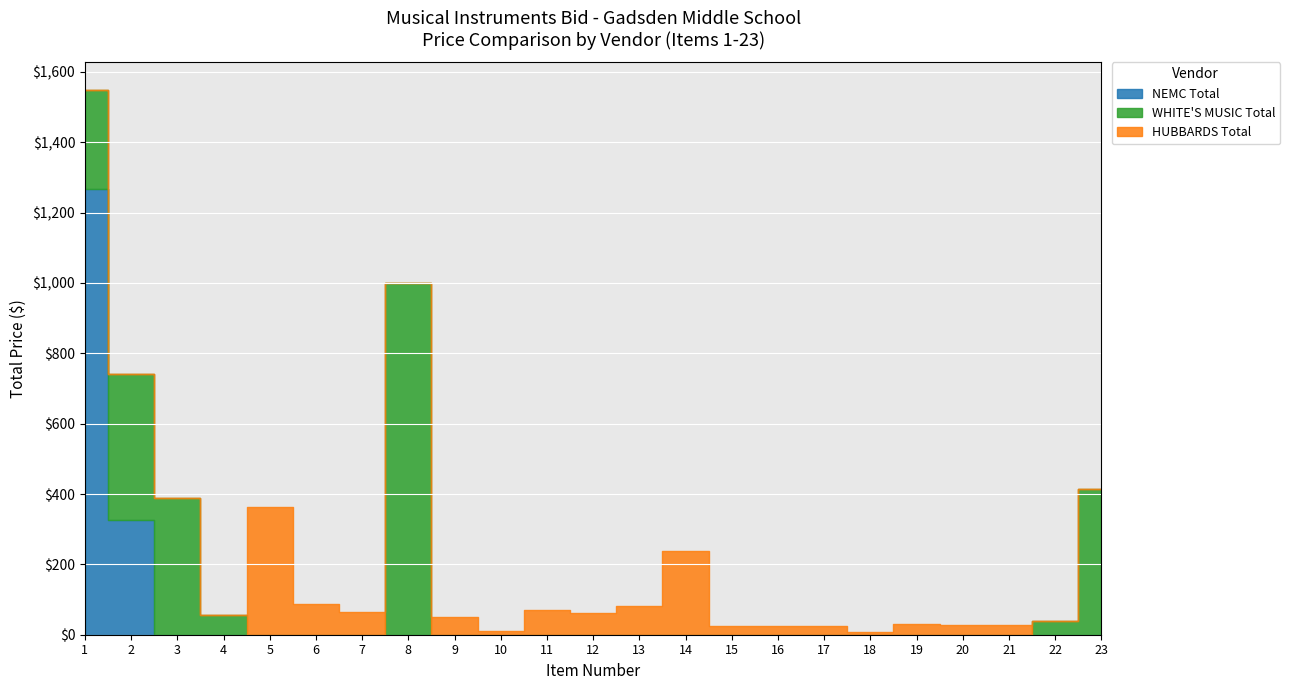

How many lines are shown in the chart?

3